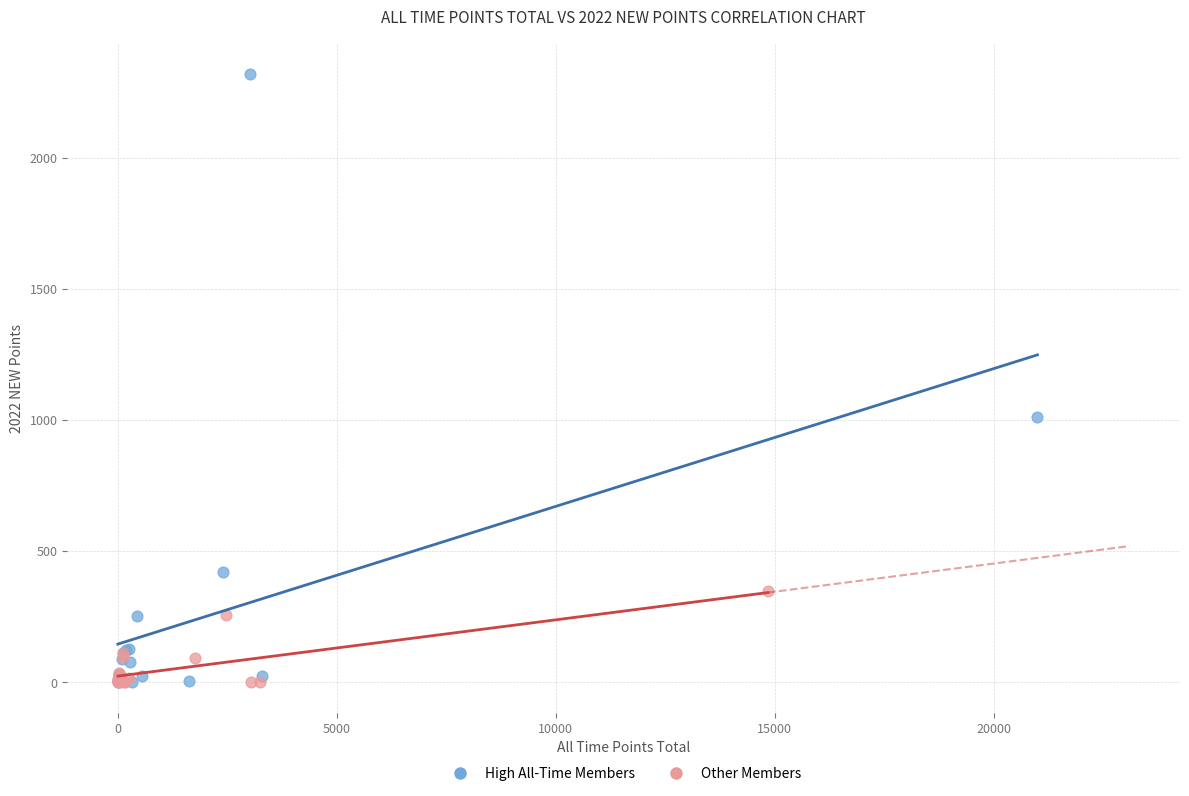

Which series has the largest Y range (max minus min)?

High All-Time Members